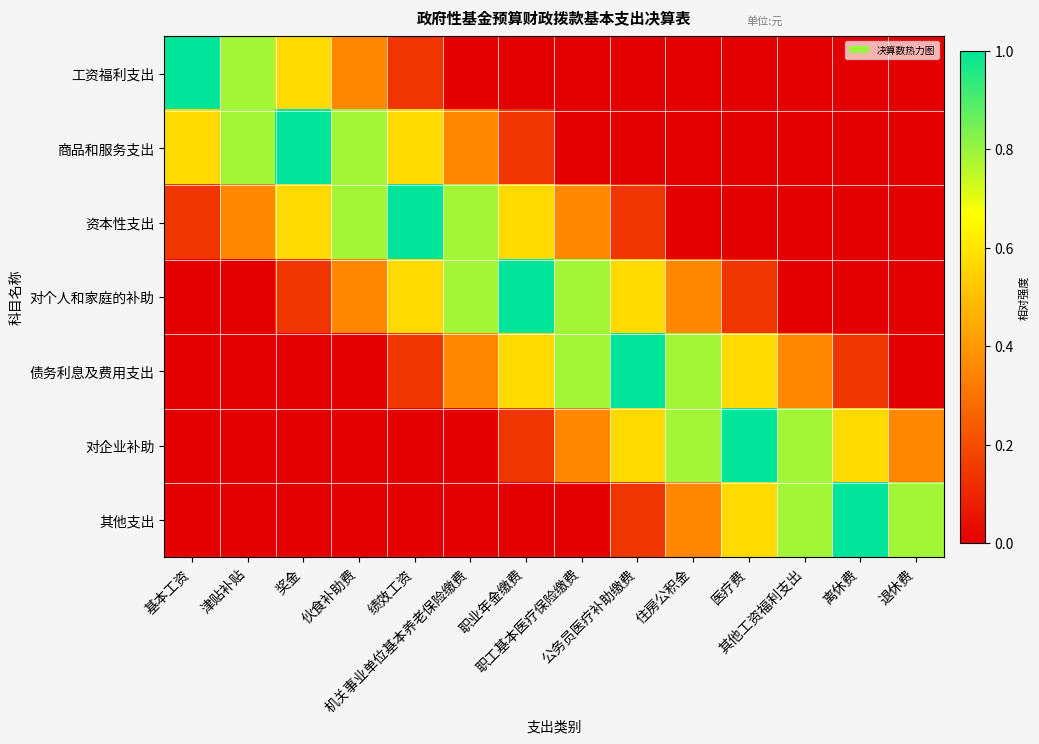

What is the difference between the highest and lowest values at 住房公积金?

0.8